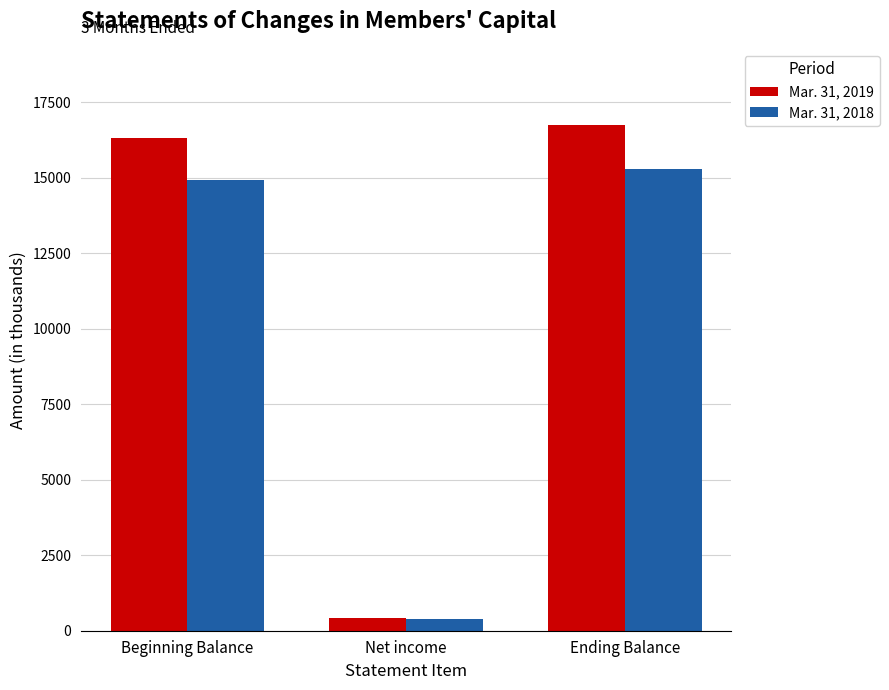

What is the average value of the Mar. 31, 2019 series?

11172